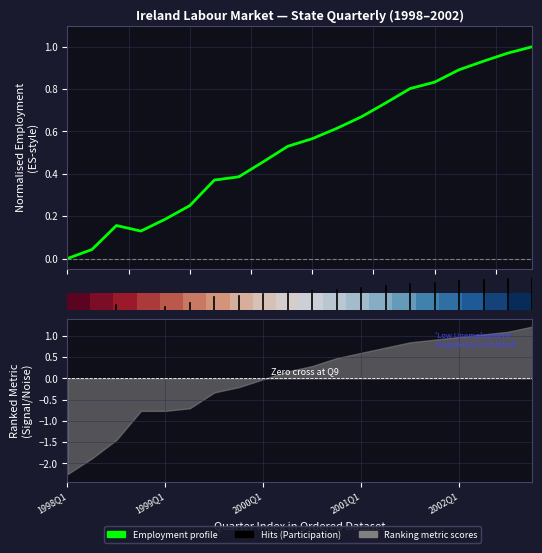

Count the number of categories in the chart.

20